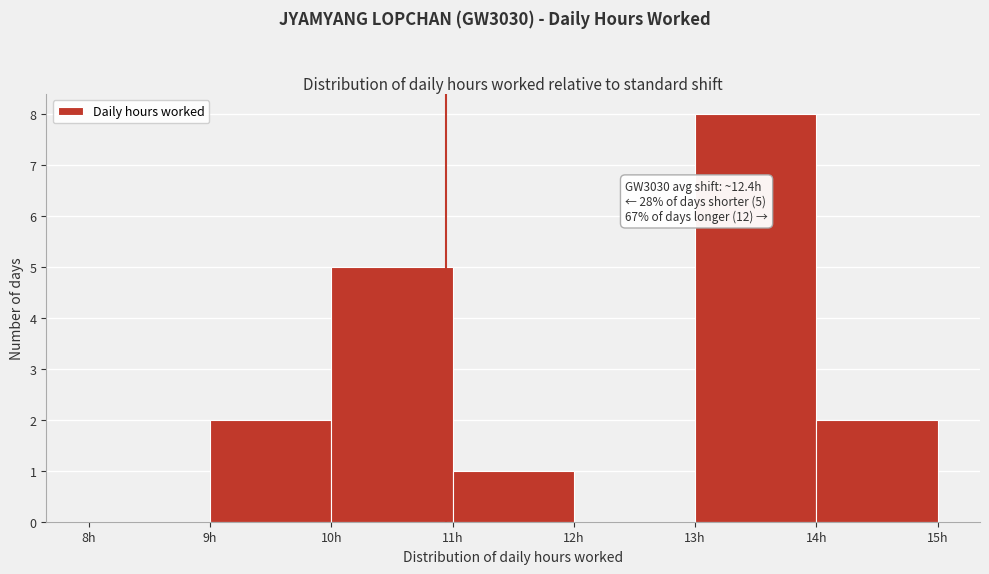

Which range on the x-axis has the tallest bar?

13 to 14